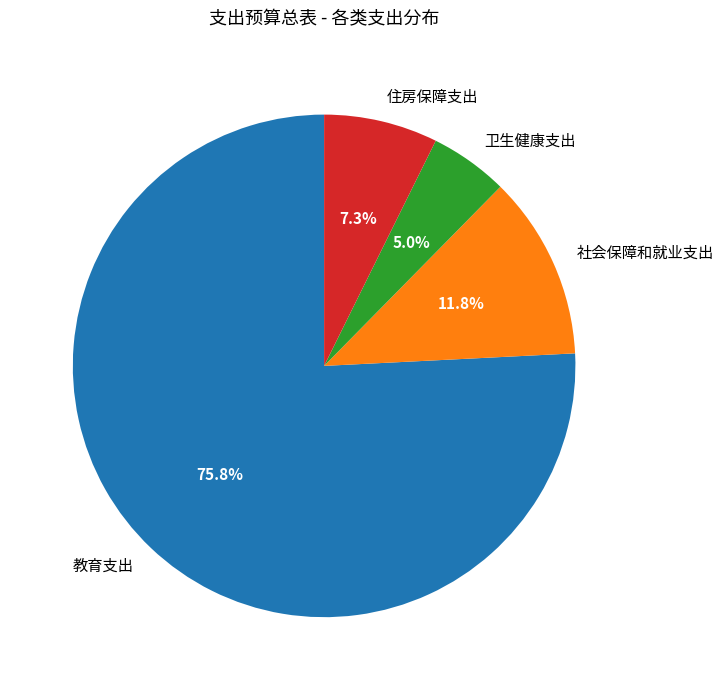

Is there any slice that represents more than half of the pie?

Yes